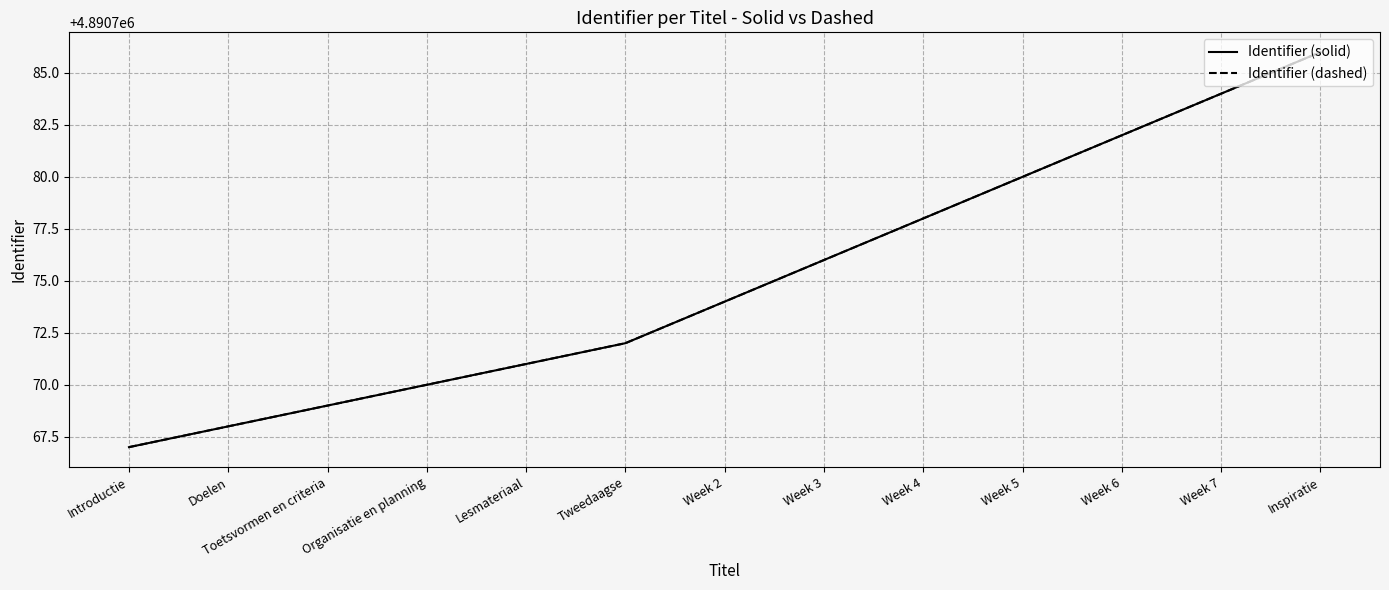

Does the chart display data point markers on the line(s)?

No